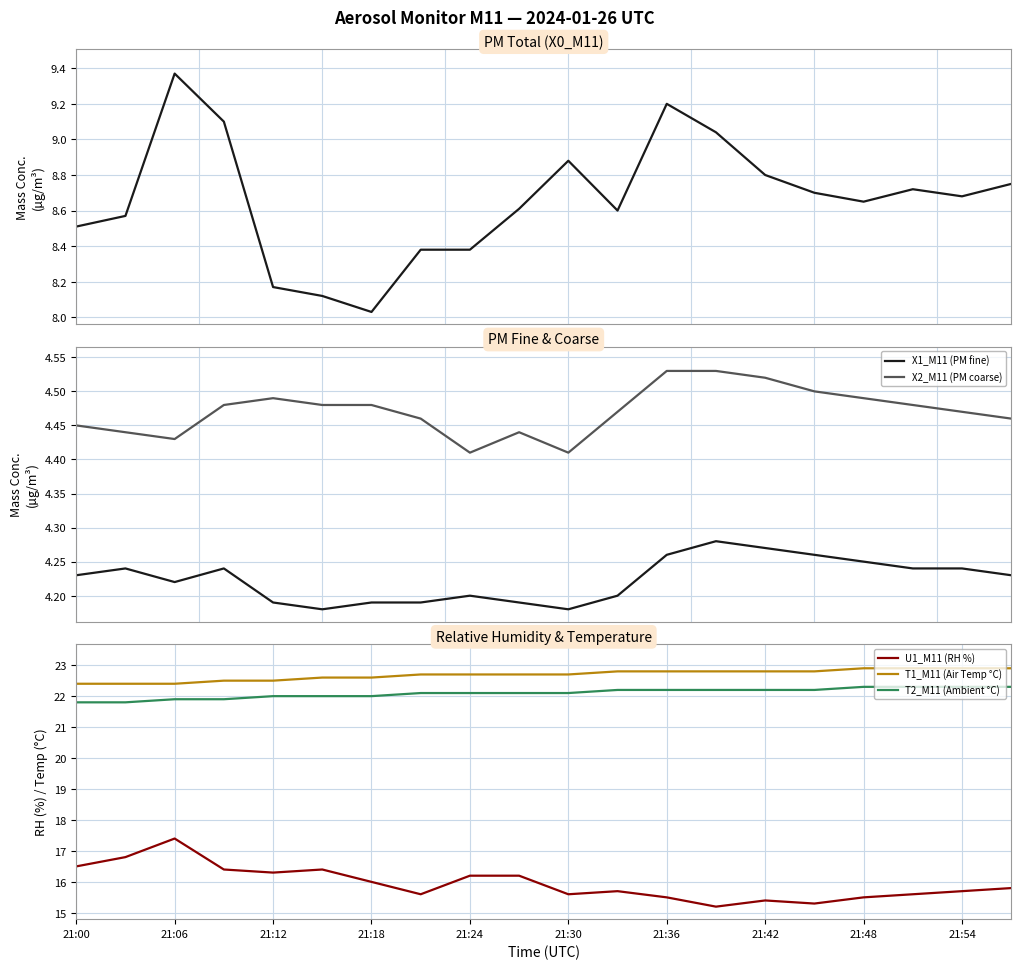

What is the difference between the U1_M11 (RH %) values at 21:12 and 21:54?

0.6